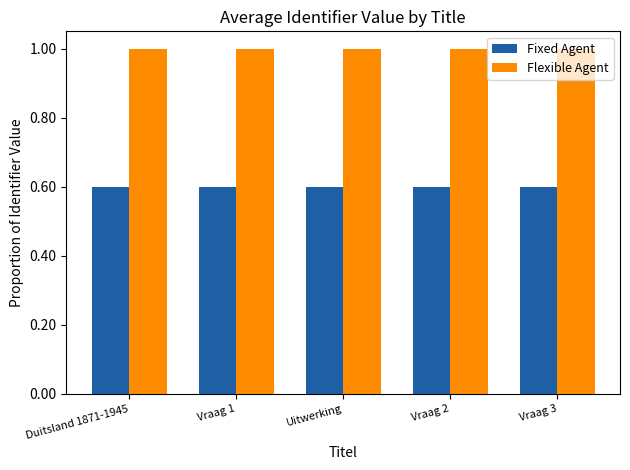

What is the total value across all series at Vraag 3?

1.6